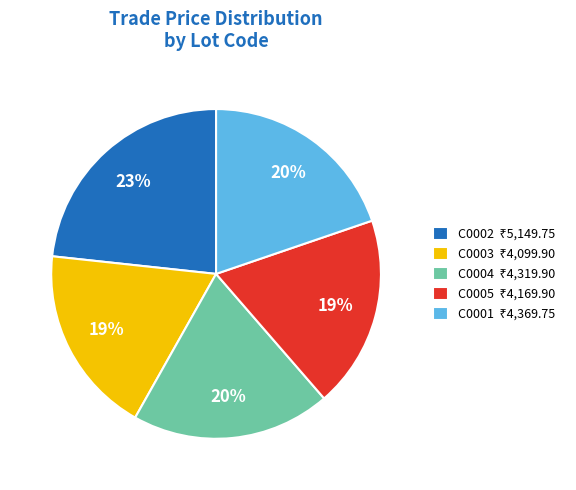

To the nearest percent, what is the average slice percentage?

20%